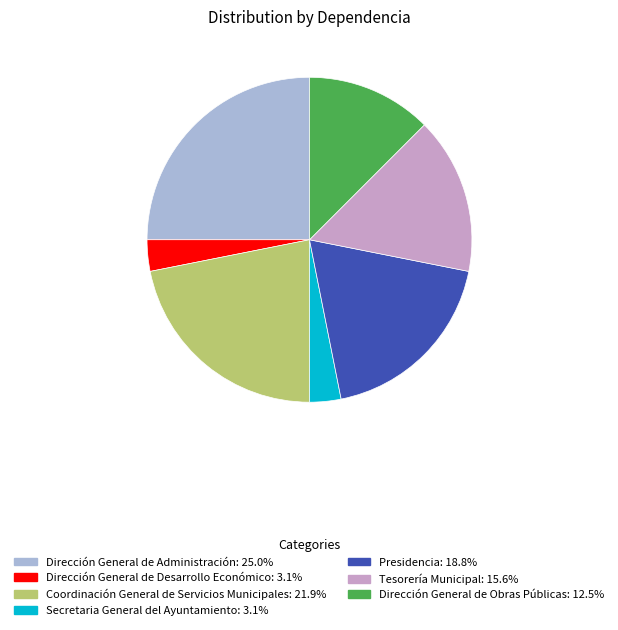

What is the ratio of the value at Dirección General de Obras Públicas: 12.5% to the value at Secretaria General del Ayuntamiento: 3.1%?

4.0